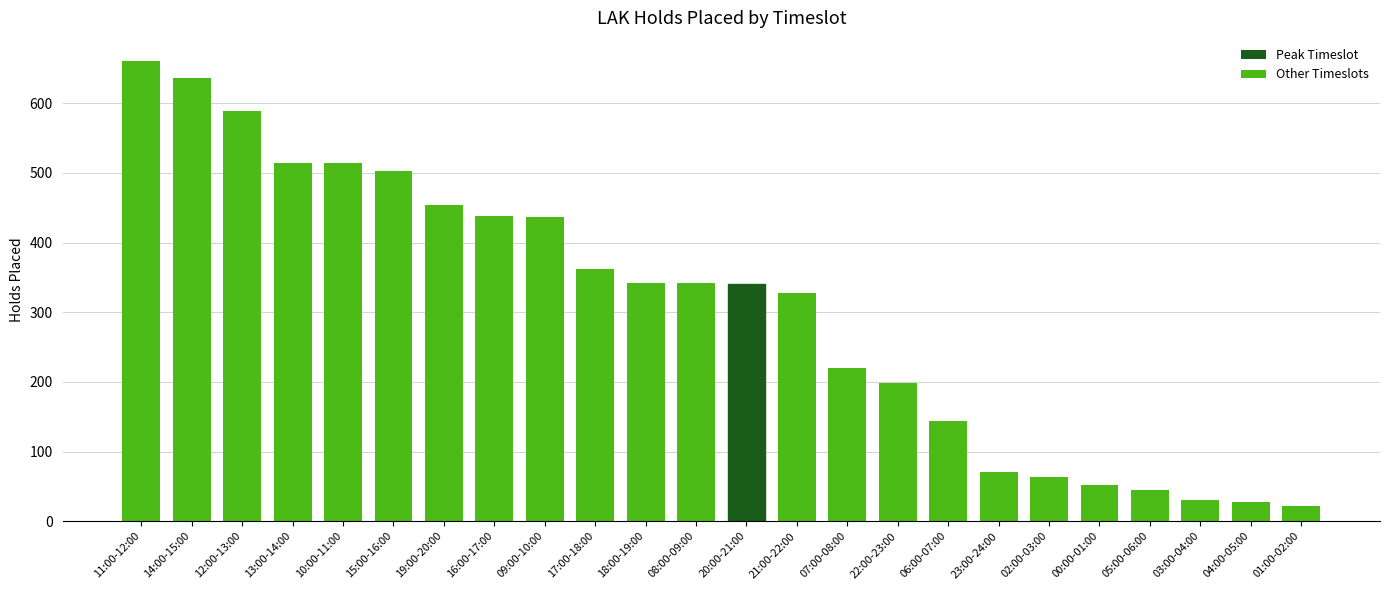

True or false: the data shows 176 at 19:00-20:00.

False